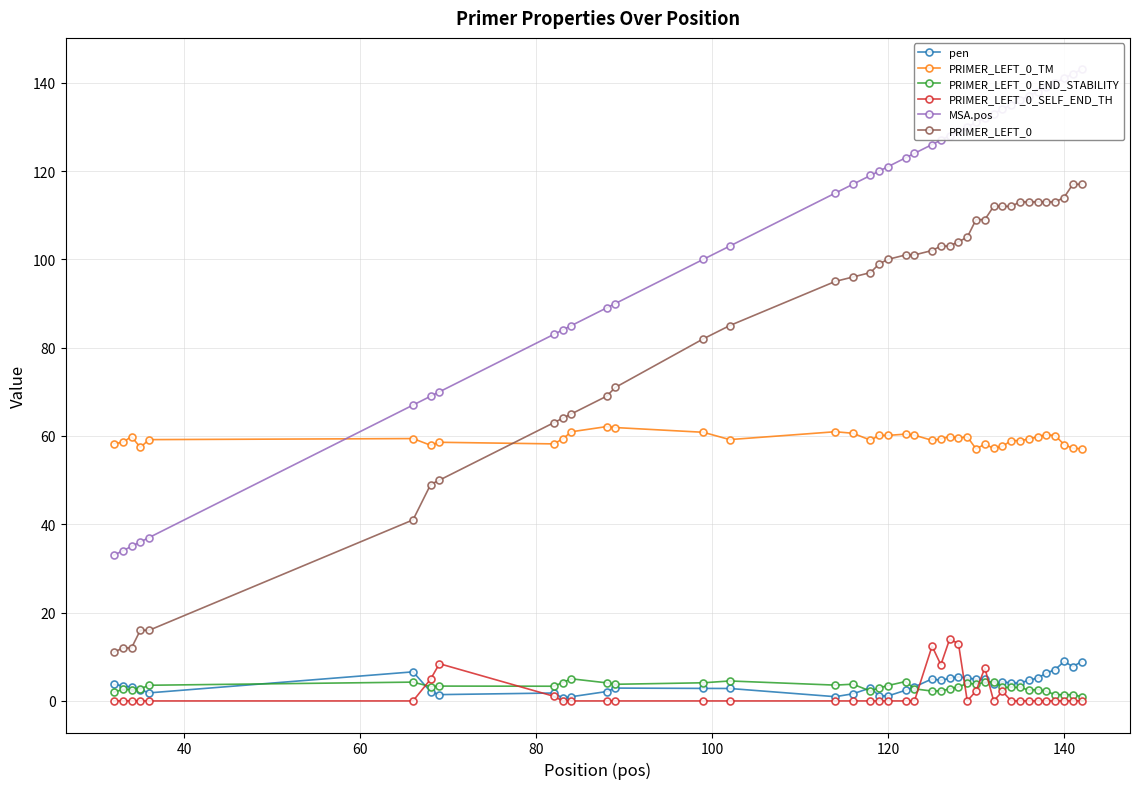

What is the sum of all PRIMER_LEFT_0 values?

3379.0